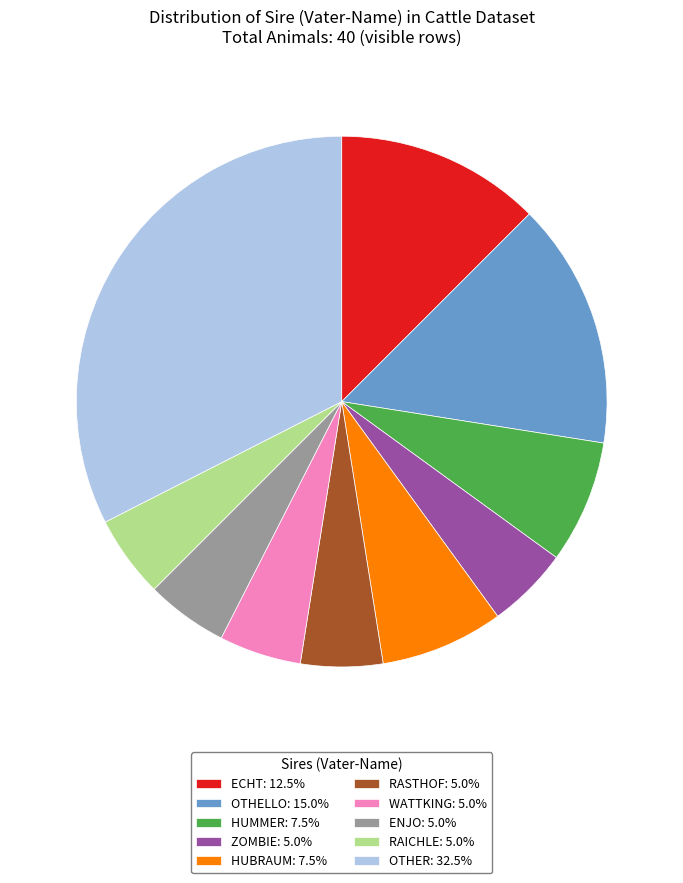

Is there a majority slice in this chart?

No